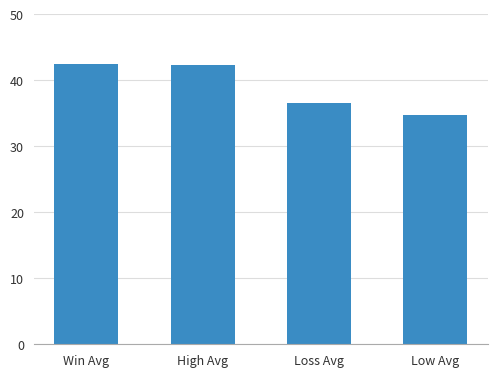

Between High Avg and Low Avg, which is larger?

High Avg